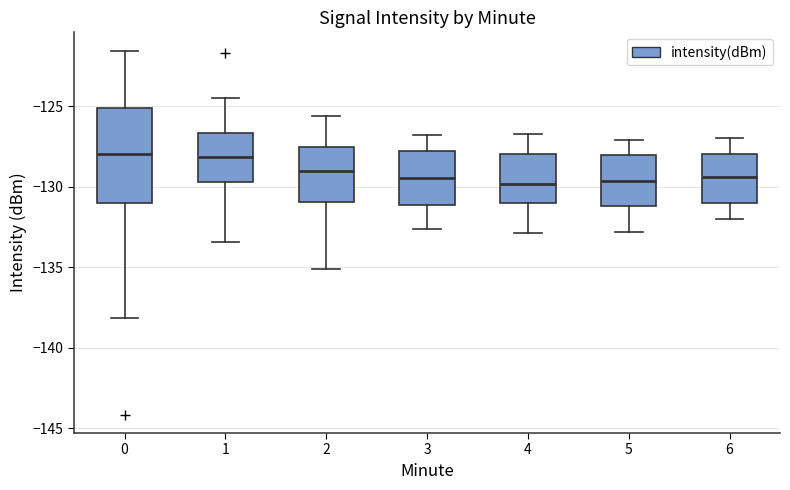

Comparing the boxes themselves (not the whiskers), which one is the tallest?

0